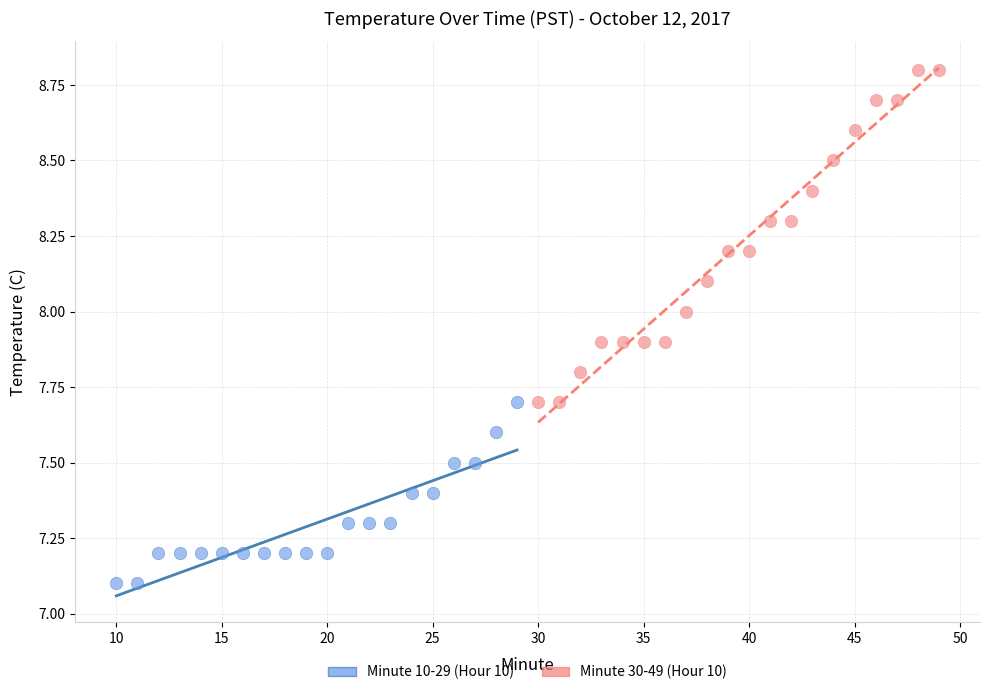

Which series has the widest spread of Y values?

Minute 30-49 (Hour 10)